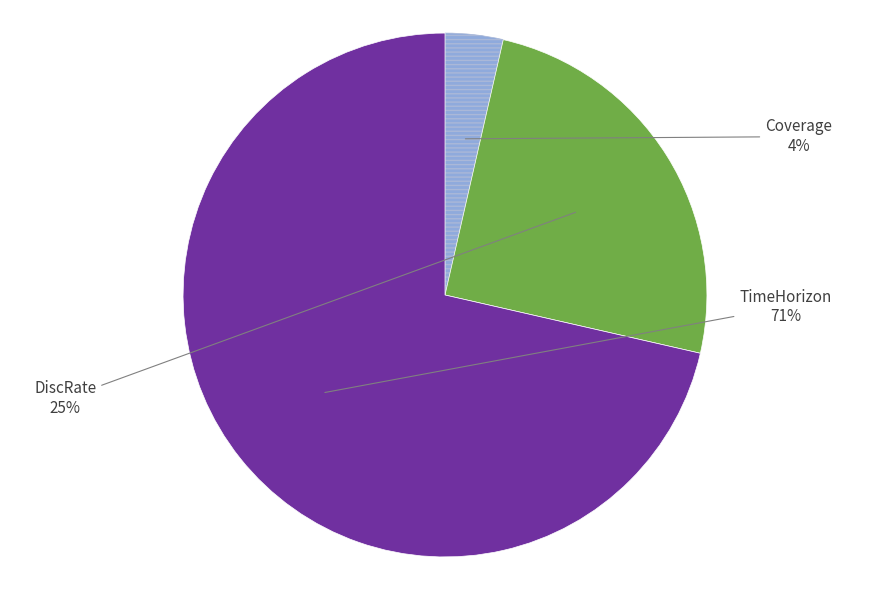

To the nearest percent, what is the average slice percentage?

33%